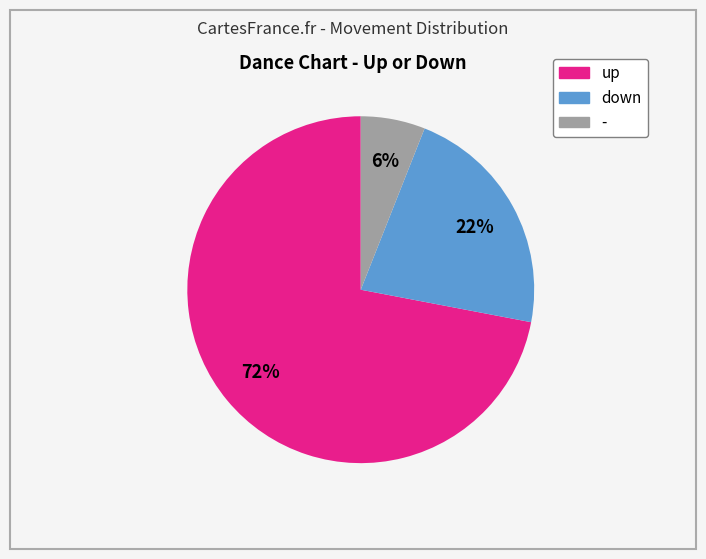

Combined, do - and up account for over 50%?

Yes